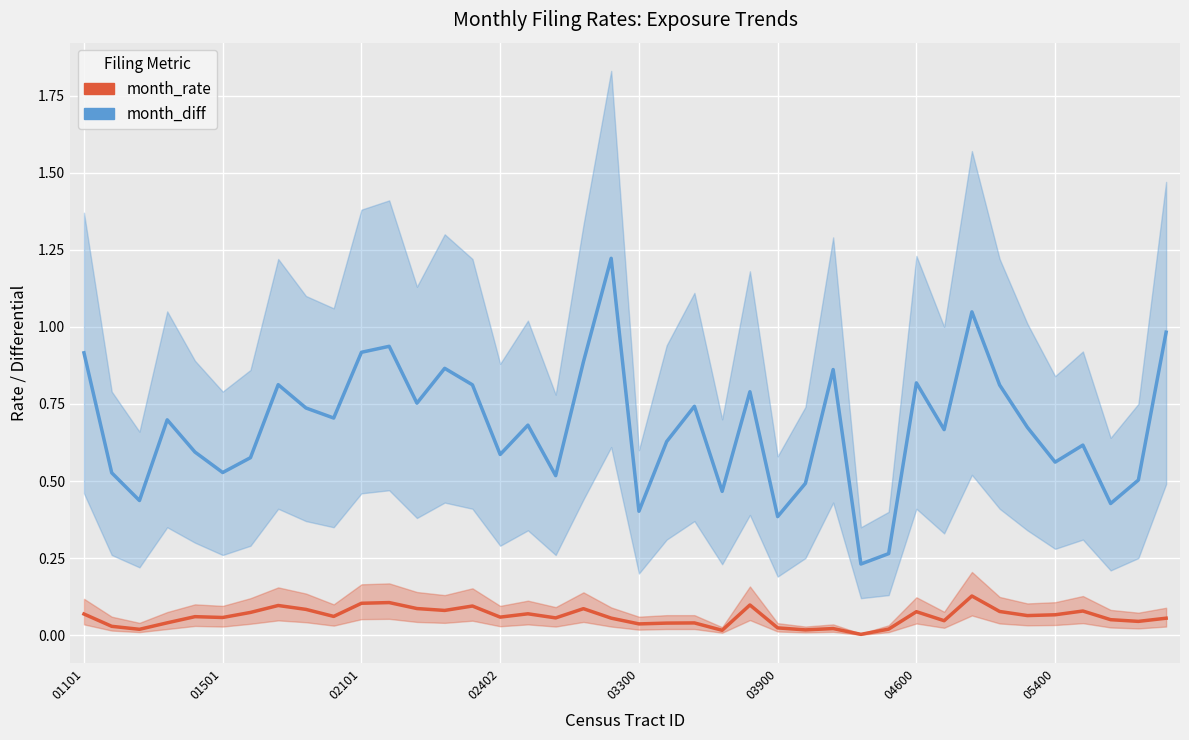

What is the difference between the second highest and second lowest values in the month_rate series?

0.1